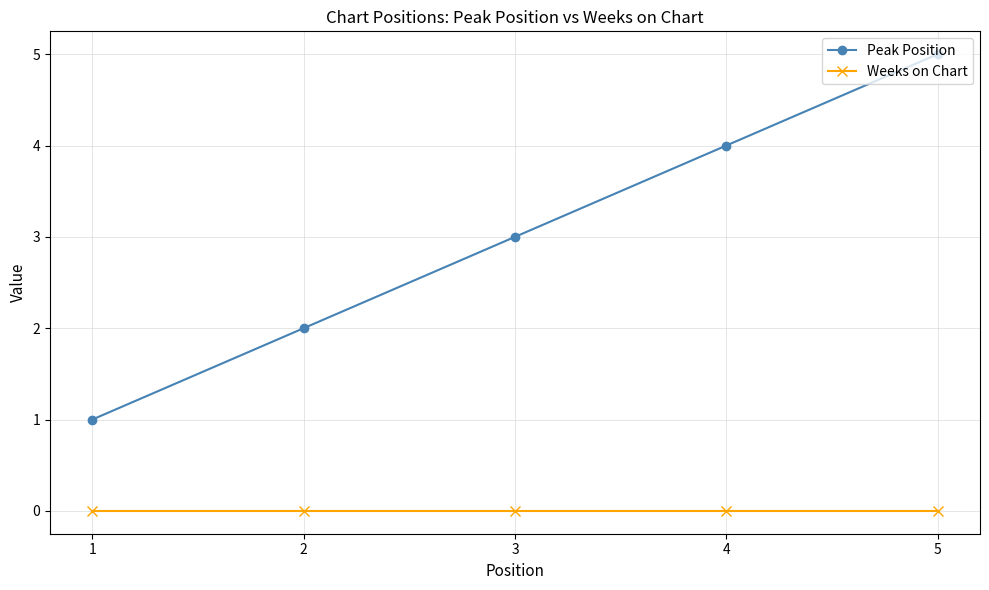

What is the greatest value displayed?

5